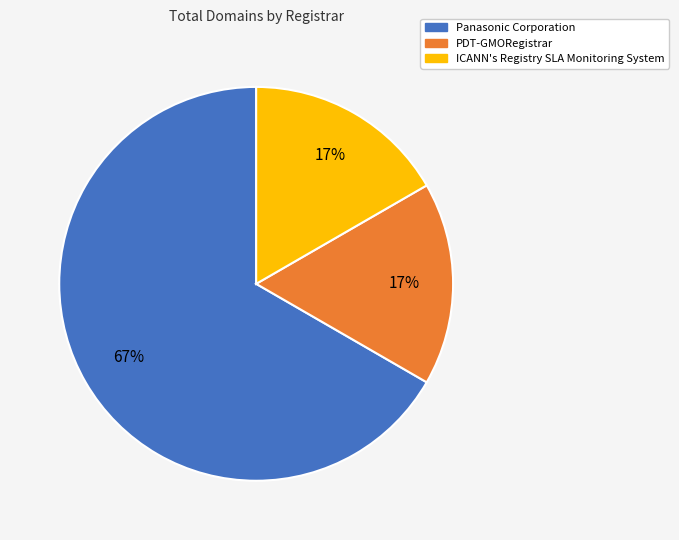

To the nearest percent, what percentage of the pie is PDT-GMORegistrar?

17%